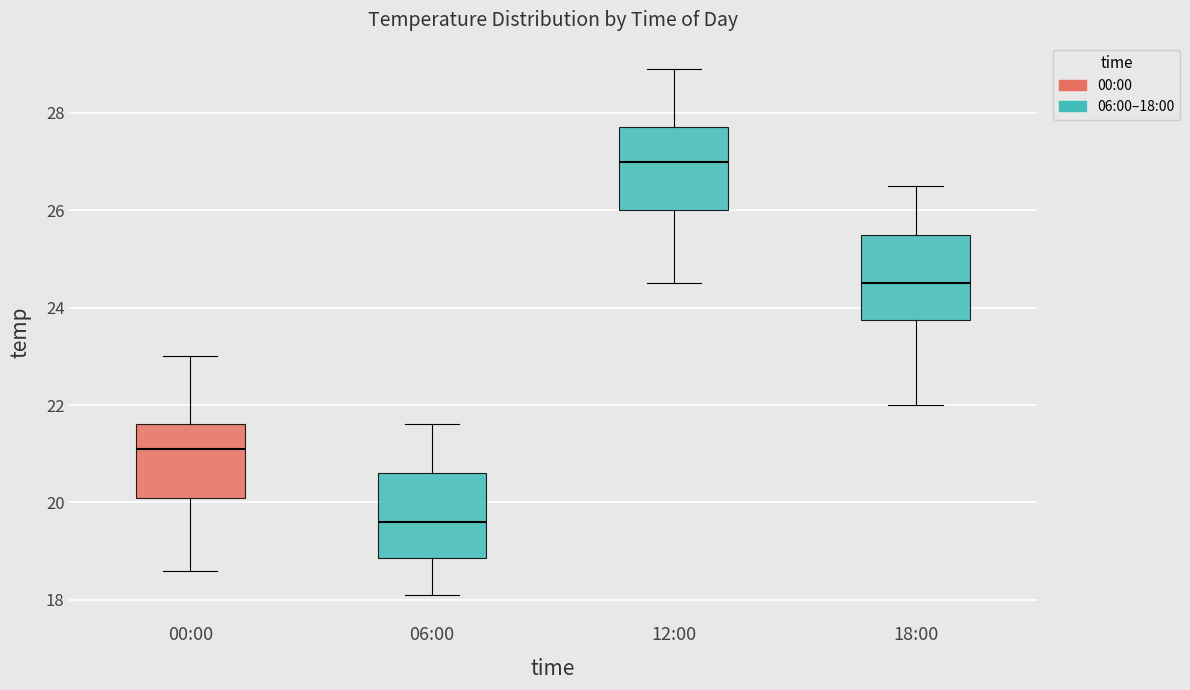

Which box's median line is the lowest?

06:00